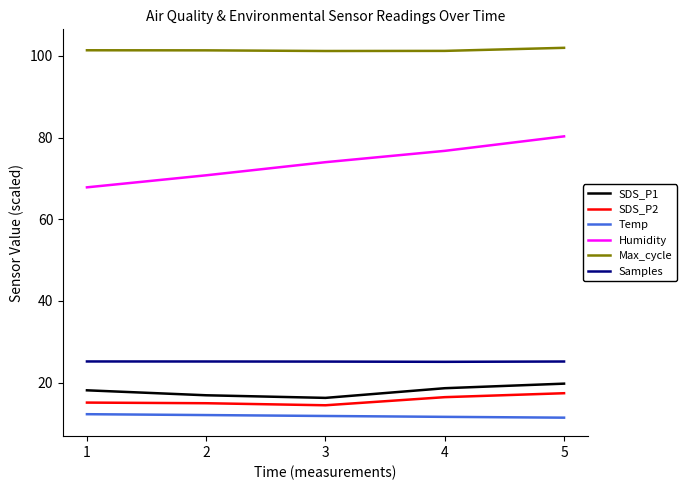

Does the chart display data point markers on the line(s)?

No